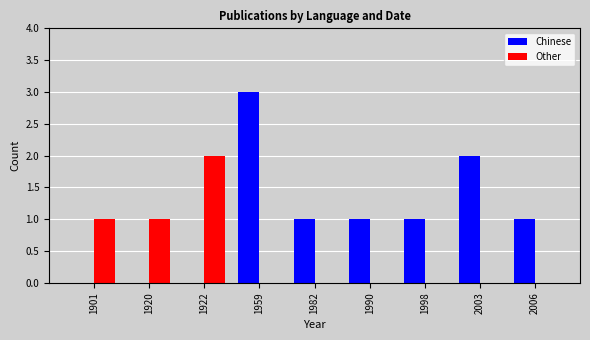

Count the number of data series in this chart.

2